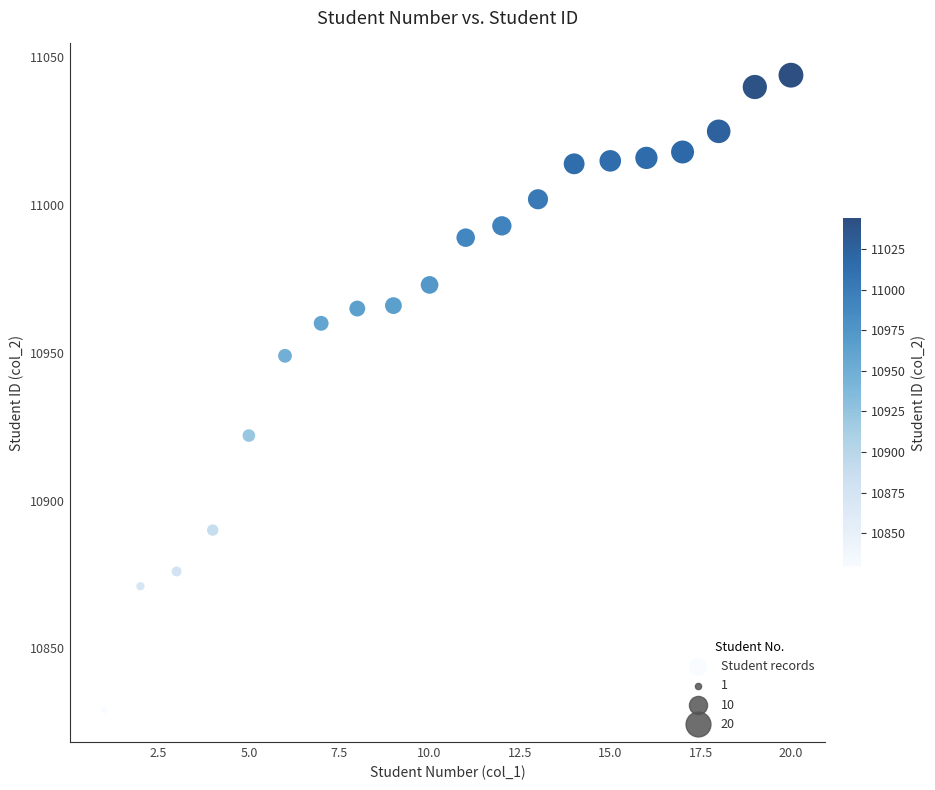

What is the range of X values (max minus min)?

19